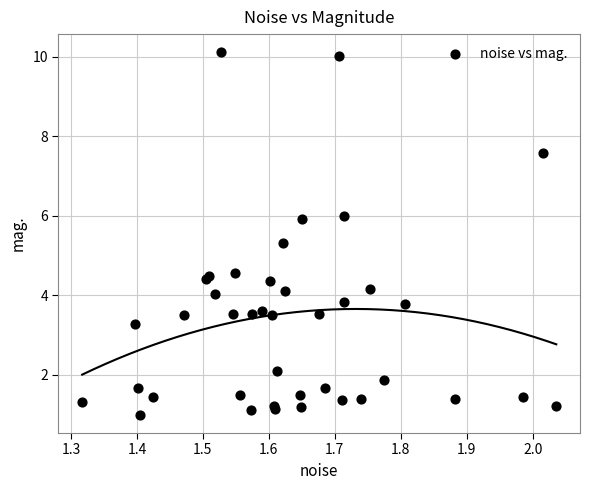

What Y value in the scatter plot is closest to 5?

5.3